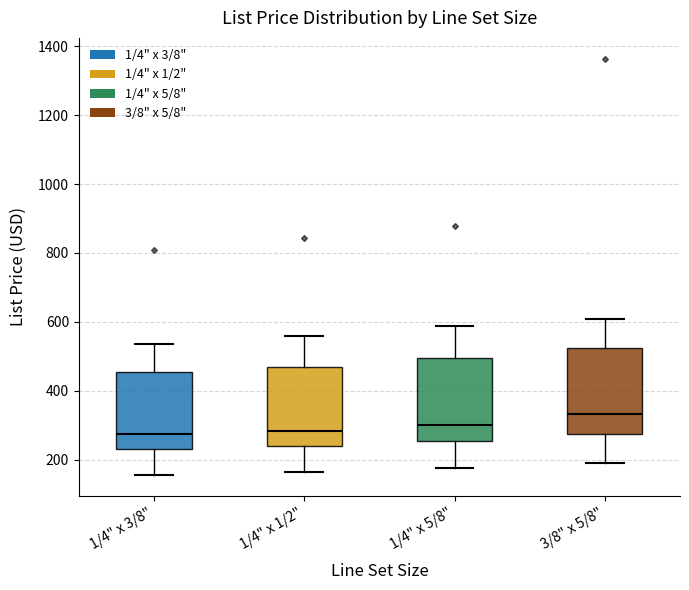

Where does the upper whisker of the box for 1/4" x 3/8" end on the y-axis? The values are not printed on the chart, so give them approximately, as read against the axis.

540